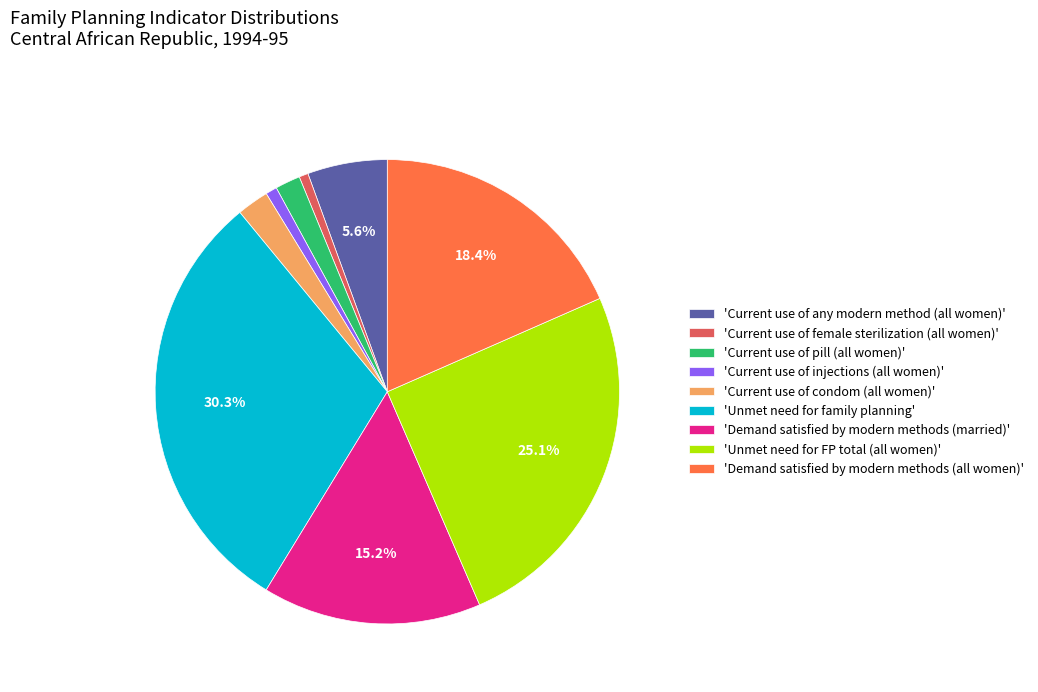

Combined, do 'Demand satisfied by modern methods (all women)' and 'Unmet need for family planning' account for over 50%?

No